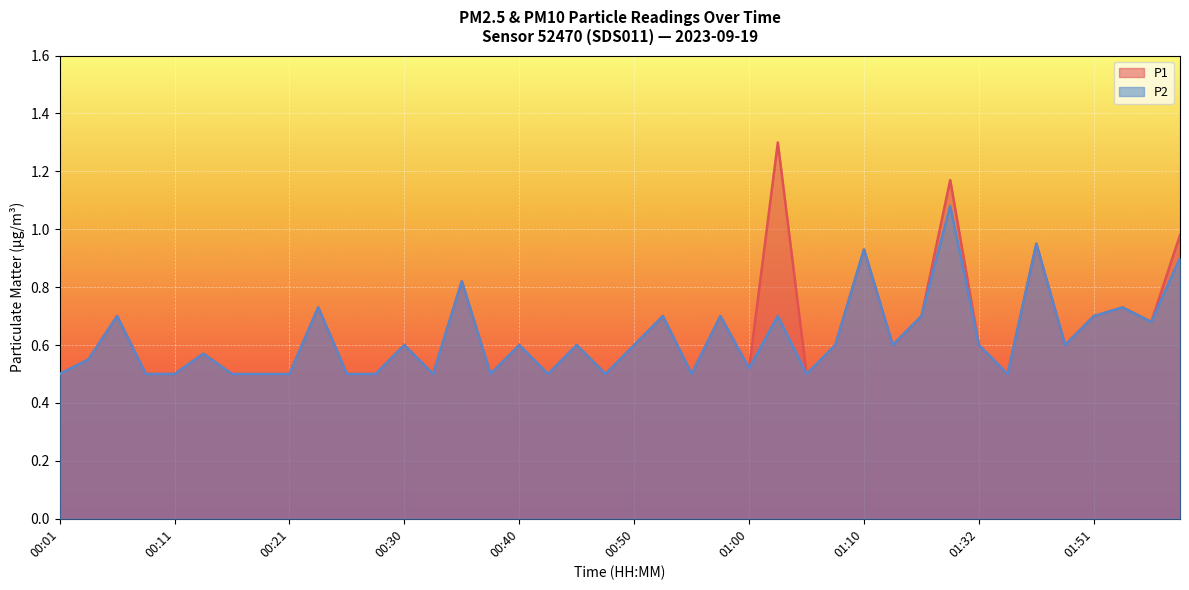

Which has a higher value, 00:48 or 01:39?

01:39